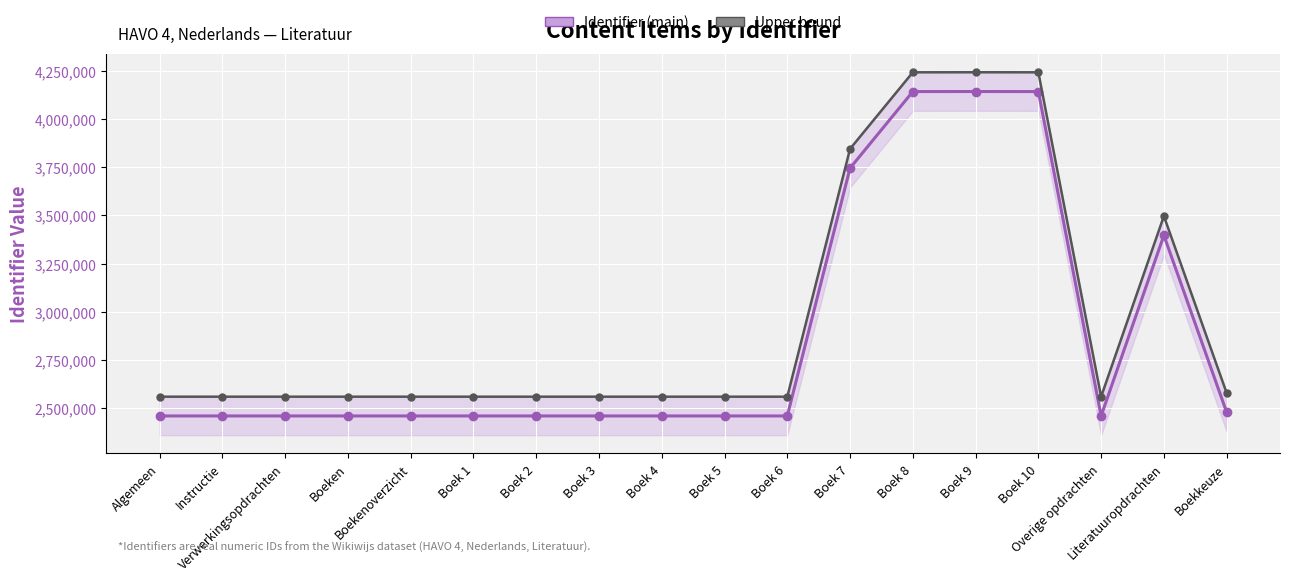

At how many categories does at least one series exceed 3131491?

5